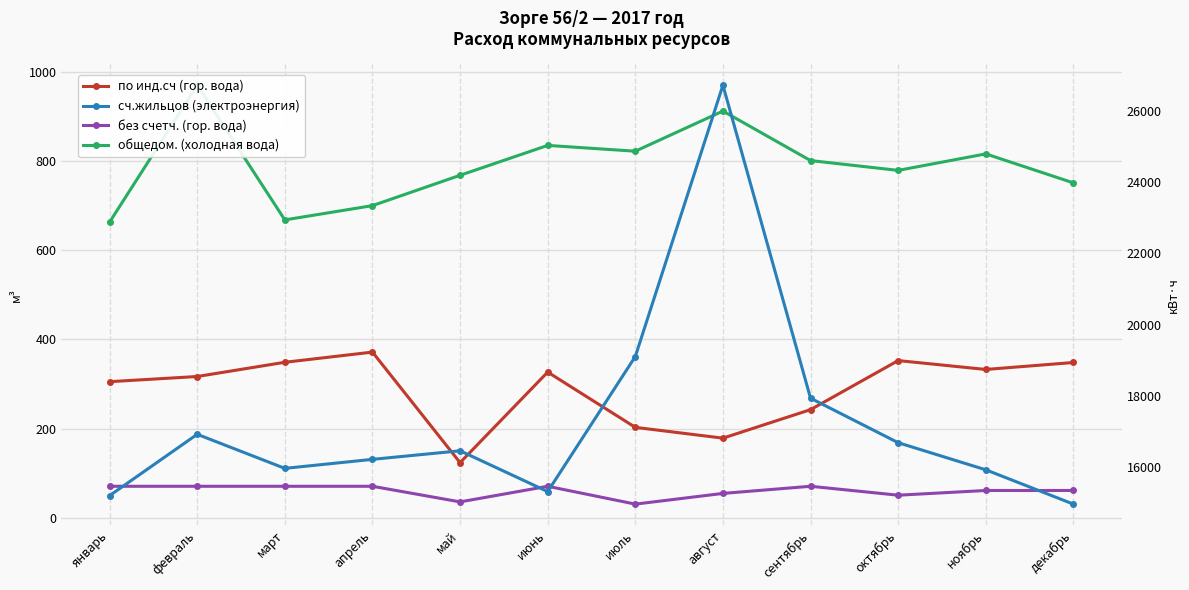

Is the value of сч.жильцов (электроэнергия) at август greater than the value of без счетч. (гор. вода) at ноябрь?

Yes